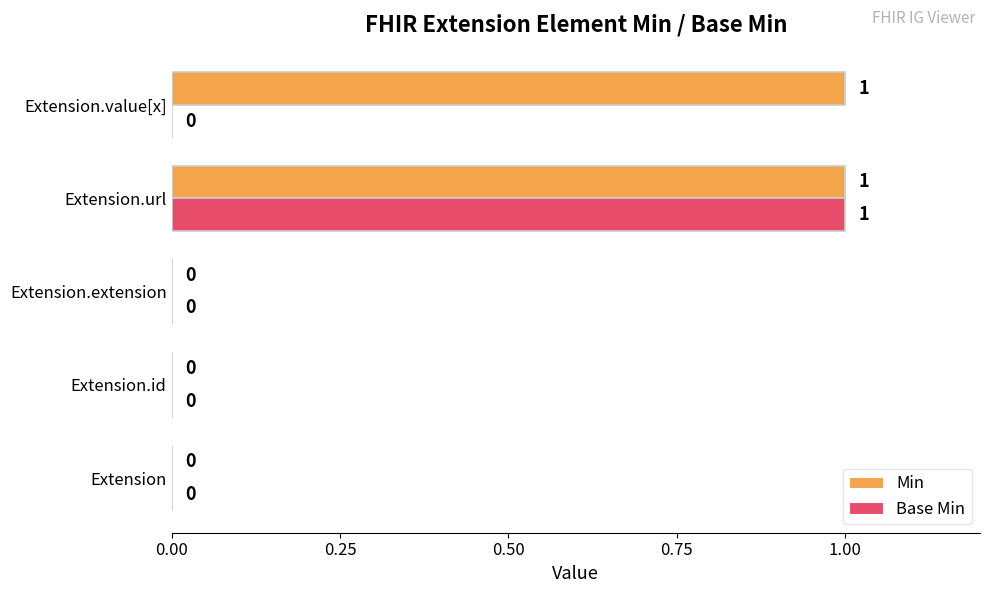

Which series has the largest total across all categories?

Min